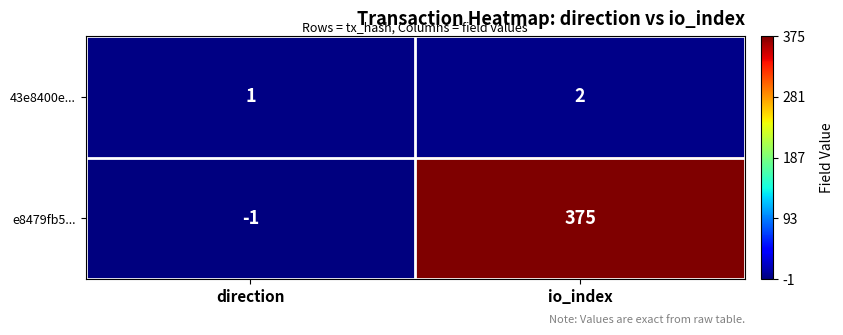

The value of e8479fb5... at io_index is 160. True or false?

False